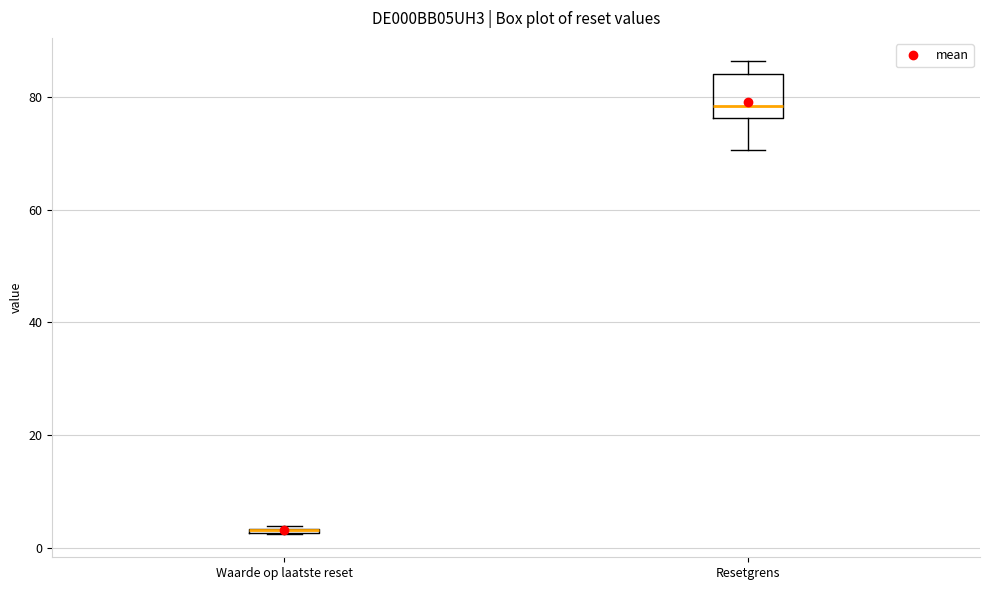

Where is the lower edge of the box for Waarde op laatste reset on the y-axis? The values are not printed on the chart, so give them approximately, as read against the axis.

2